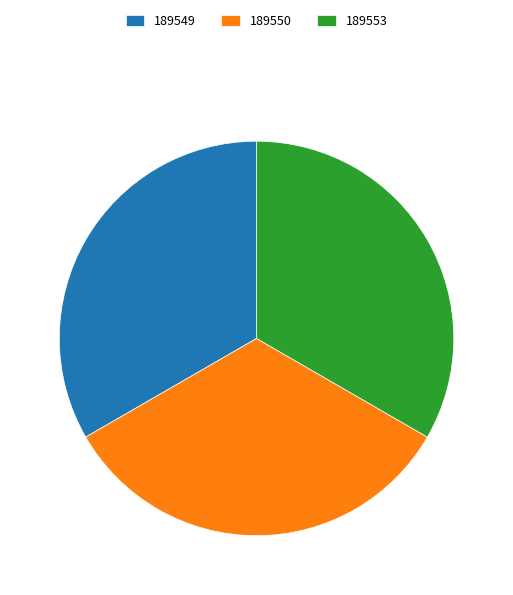

How many segments does this pie chart have?

3